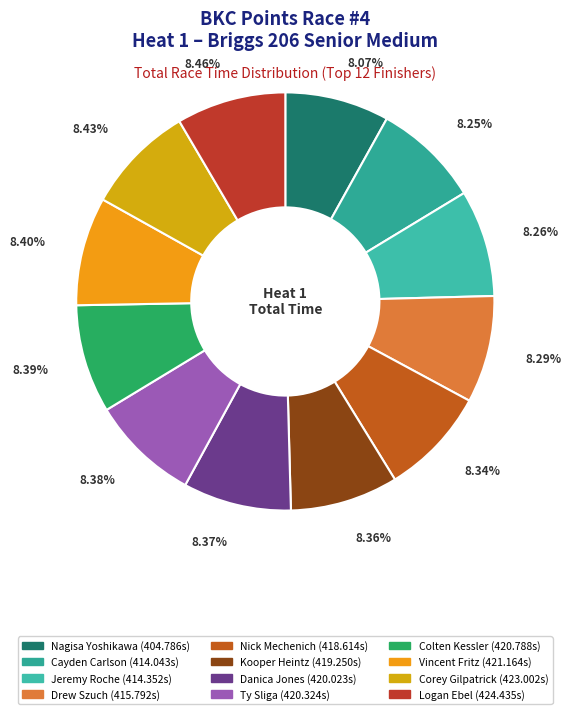

What percentage is the Vincent Fritz slice, to the nearest percent?

8%